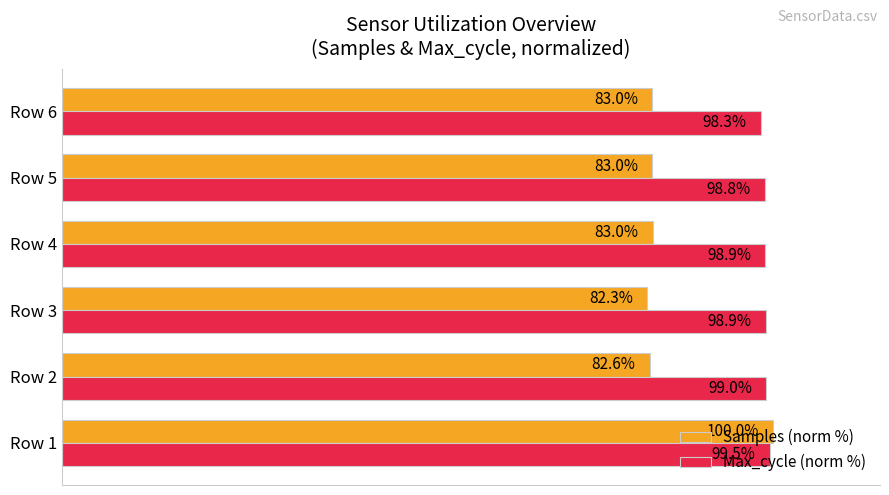

At Row 2, list the series in order from smallest to largest.

Samples (norm %), Max_cycle (norm %)